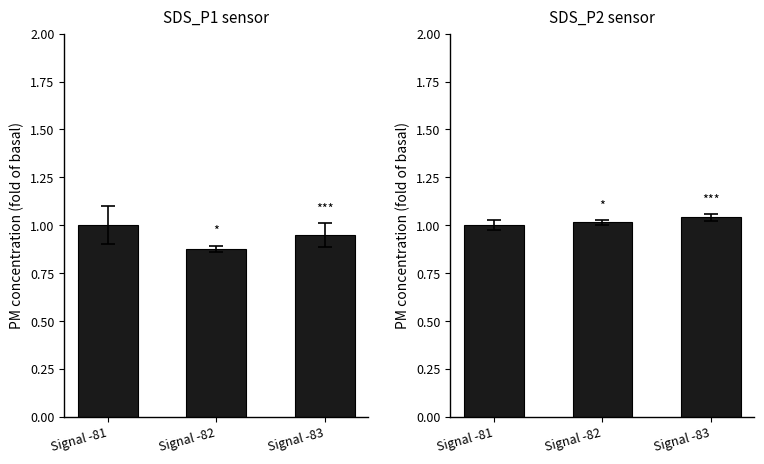

What is the value of the SDS_P1 sensor bar at the 3rd from the left?

1.0